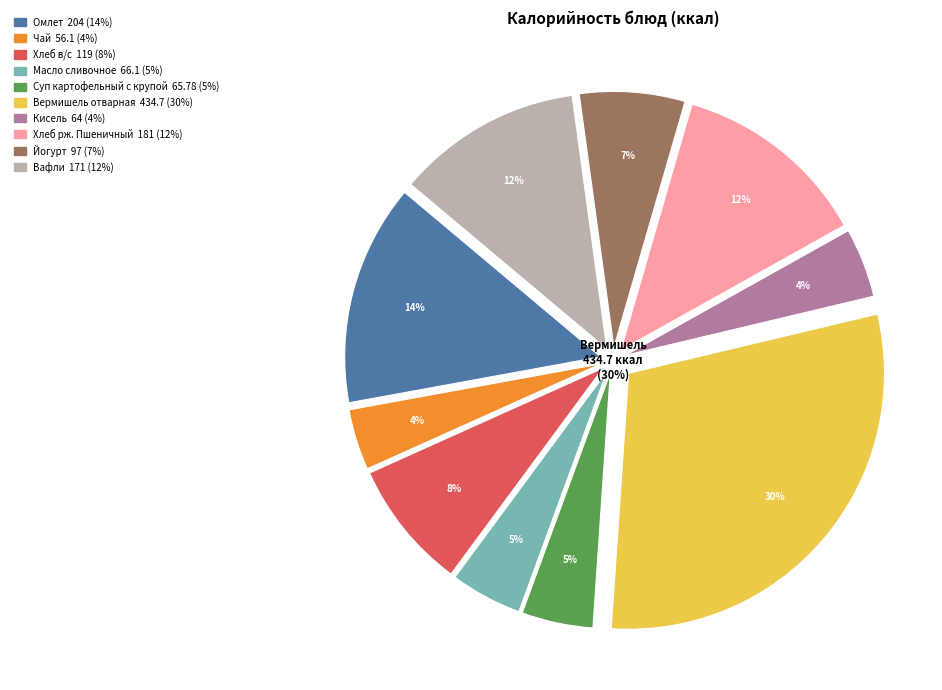

How many slices are in this pie chart?

10